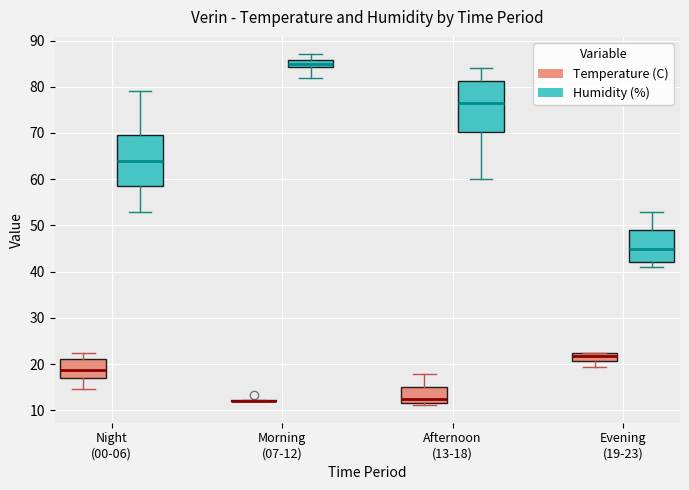

Reading left to right, transcribe this box plot: for each box, give where its median line is, the range the box spans, and where its two whiskers end, as read against the y-axis. The values are not printed on the chart, so give them approximately, as read against the axis.

Night (00-06) (Temperature (C)): median 19, box 17 to 21, whiskers 15 to 22
Night (00-06) (Humidity (%)): median 64, box 59 to 70, whiskers 53 to 79
Morning (07-12) (Temperature (C)): box collapsed to a line at 12, whiskers 12 to 12
Morning (07-12) (Humidity (%)): median 85, box 84 to 86, whiskers 82 to 87
Afternoon (13-18) (Temperature (C)): median 12 (just above the box's lower edge), box 12 to 15, whiskers 11 to 18
Afternoon (13-18) (Humidity (%)): median 77, box 70 to 81, whiskers 60 to 84
Evening (19-23) (Temperature (C)): median 22, box 21 to 23, whiskers 19 to 23
Evening (19-23) (Humidity (%)): median 45, box 42 to 49, whiskers 41 to 53